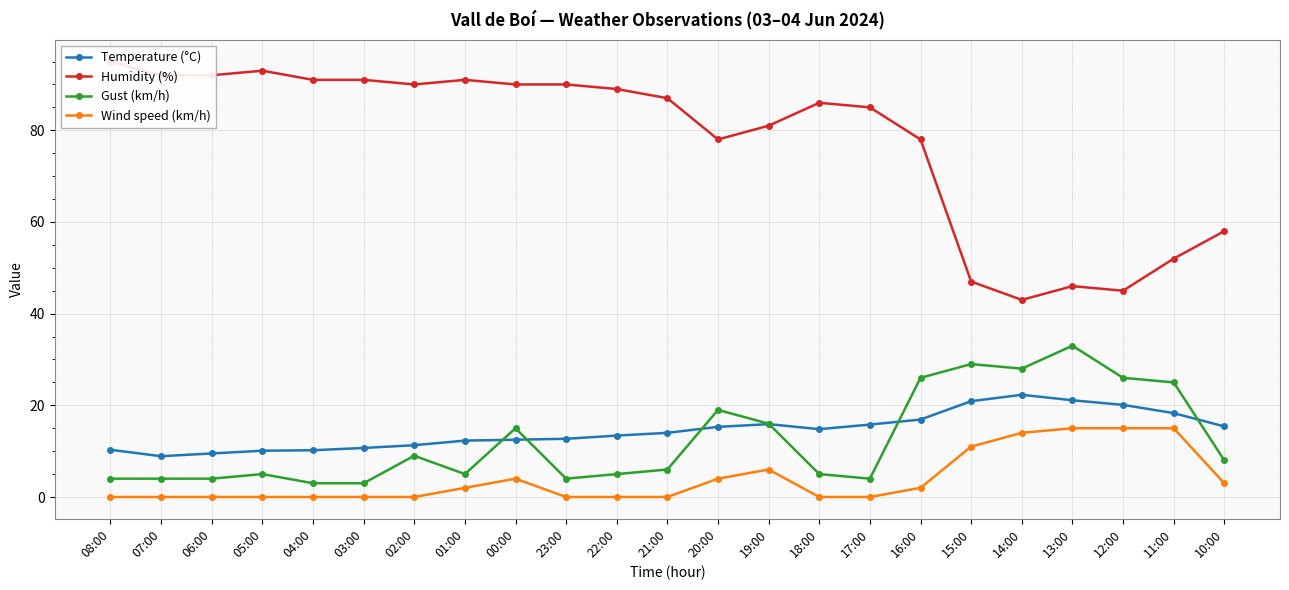

What is the total value across all series at 03:00?

104.7